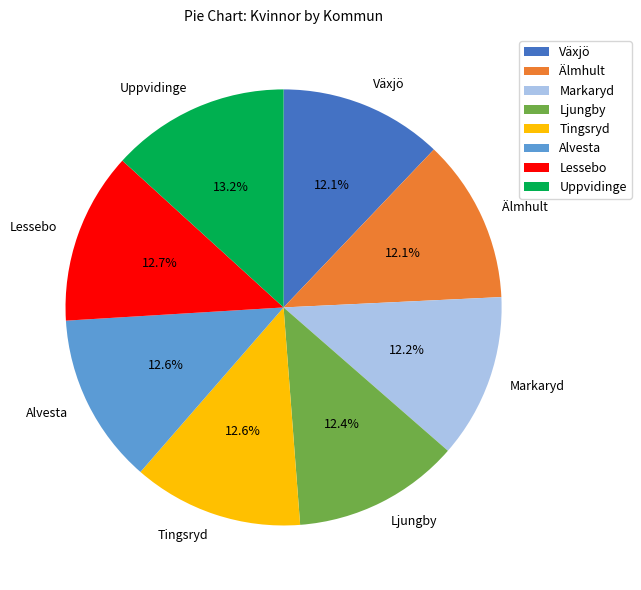

Which has a higher value, Uppvidinge or Älmhult?

Uppvidinge